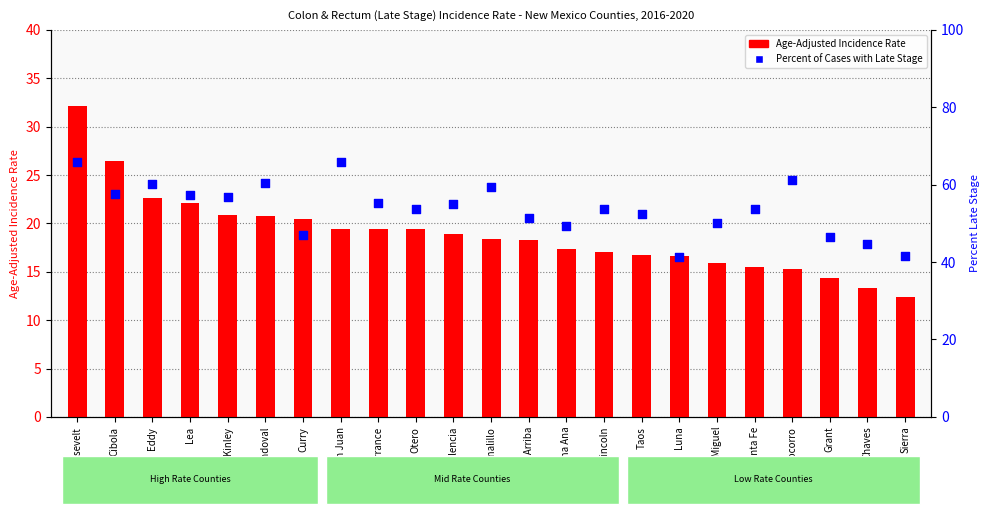

Is the value of Percent of Cases with Late Stage at Dona Ana greater than the value of Age-Adjusted Incidence Rate at Sierra?

Yes